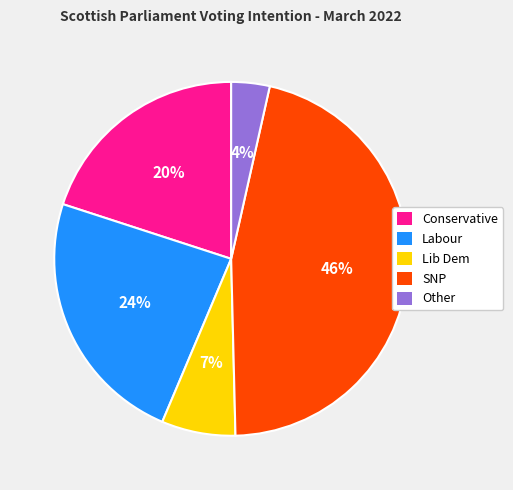

Is there a majority slice in this chart?

No